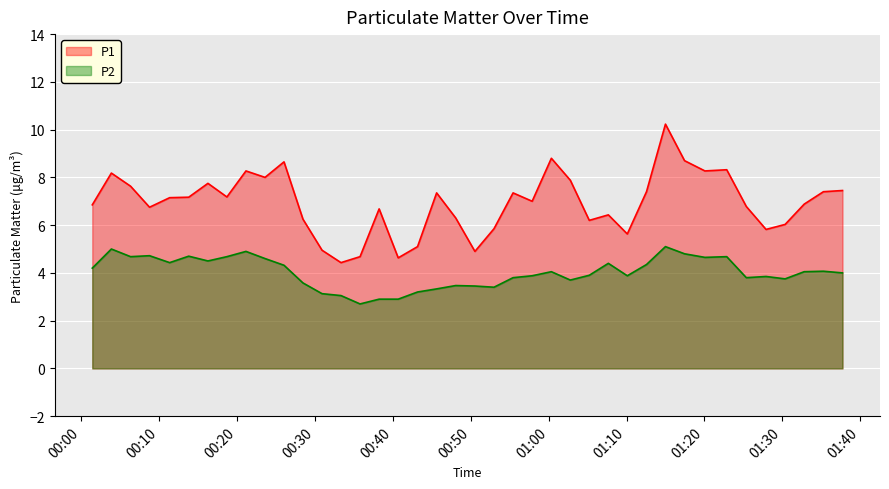

What is the sum of all P2 values?

160.6